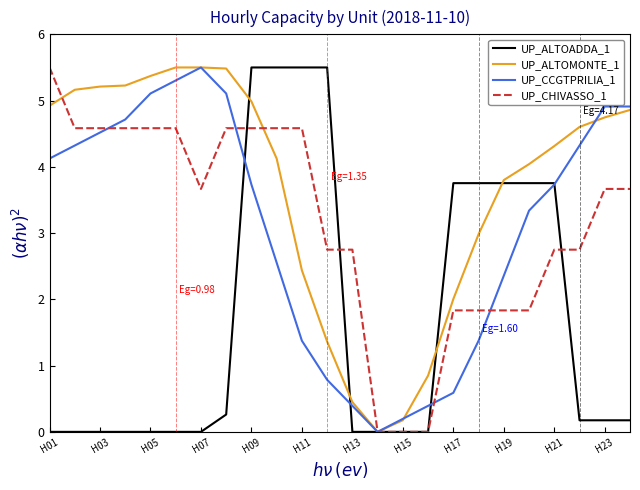

What is the maximum value shown in the chart?

5.5